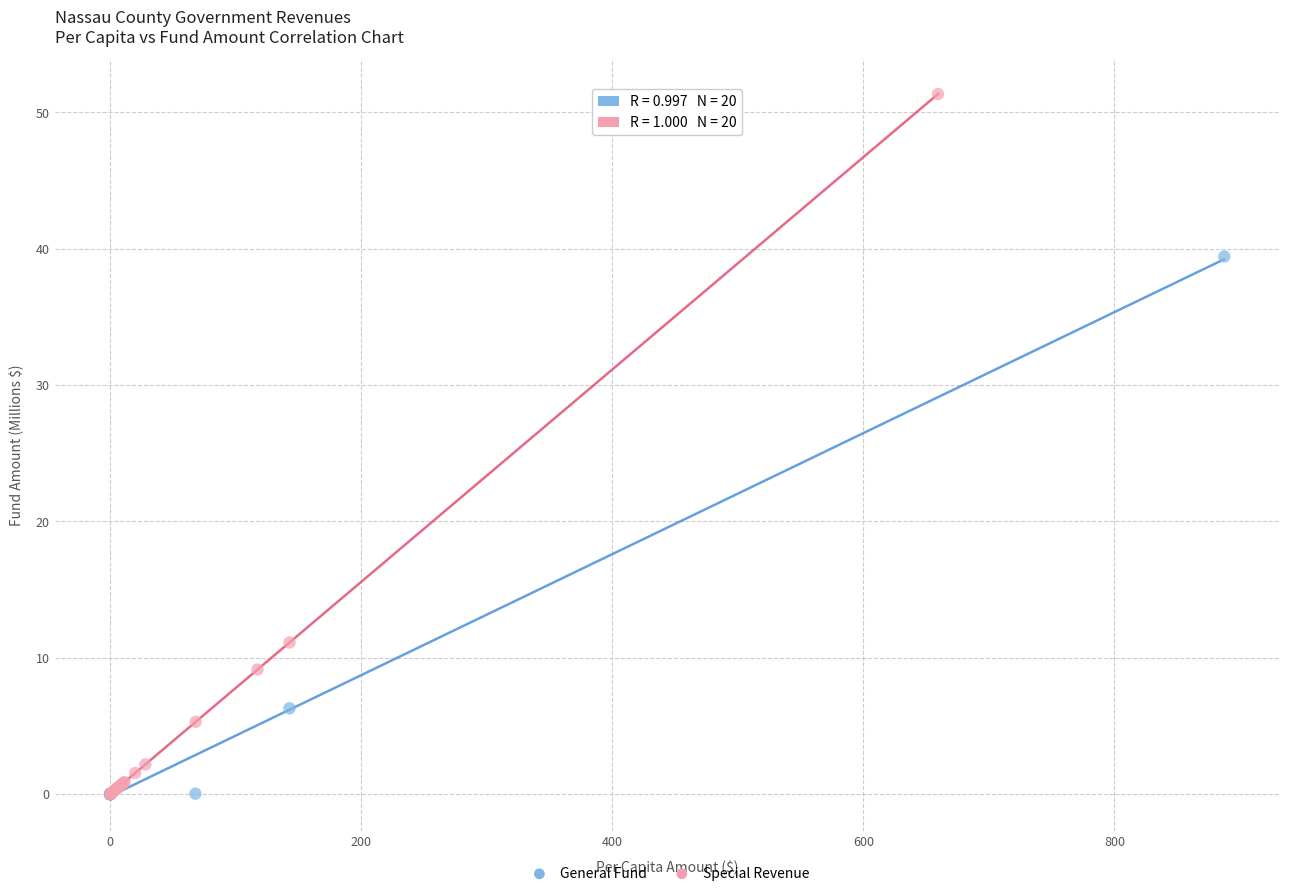

Which series has the largest Y range (max minus min)?

Special Revenue